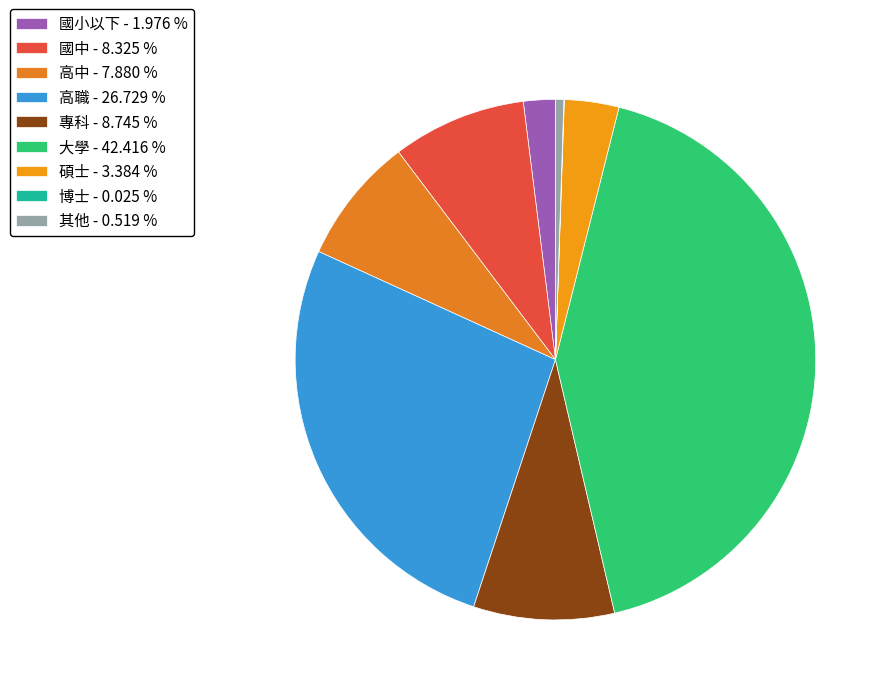

What is the total percentage of 國中 and 專科?

17.1%